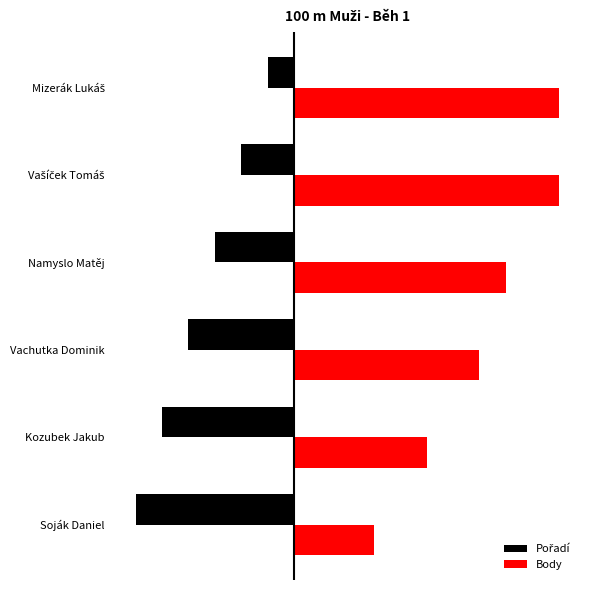

What is the value of the Body bar at the 2nd from the left?

10